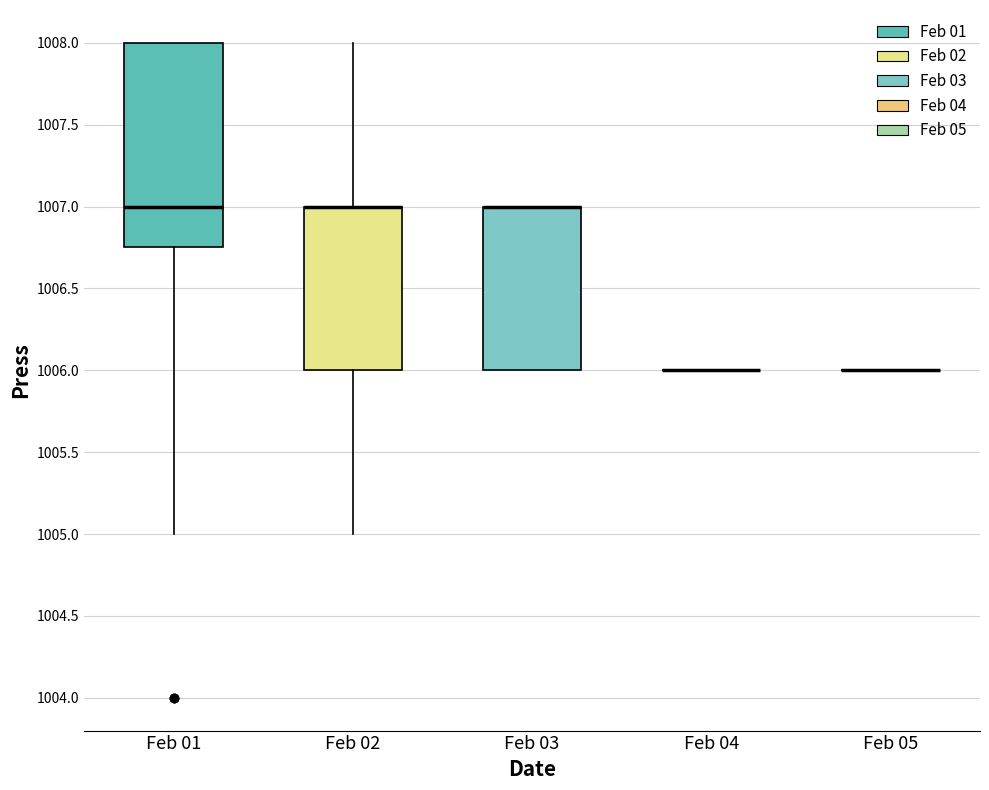

Reading left to right, transcribe this box plot: for each box, give where its median line is, the range the box spans, and where its two whiskers end, as read against the y-axis. The values are not printed on the chart, so give them approximately, as read against the axis.

Feb 01: median 1007.00, box 1006.75 to 1008.00, whiskers 1005.00 to 1008.00
Feb 02: median 1007.00 (drawn on the box's upper edge), box 1006.00 to 1007.00, whiskers 1005.00 to 1008.00
Feb 03: median 1007.00 (drawn on the box's upper edge), box 1006.00 to 1007.00, whiskers 1006.00 to 1007.00
Feb 04: box collapsed to a line at 1006.00, whiskers 1006.00 to 1006.00
Feb 05: box collapsed to a line at 1006.00, whiskers 1006.00 to 1006.00